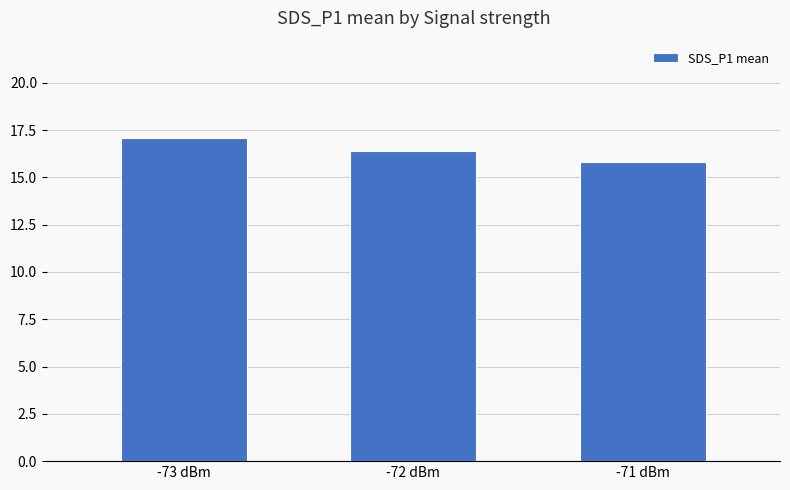

True or false: the data shows 17.1 at -73 dBm.

True